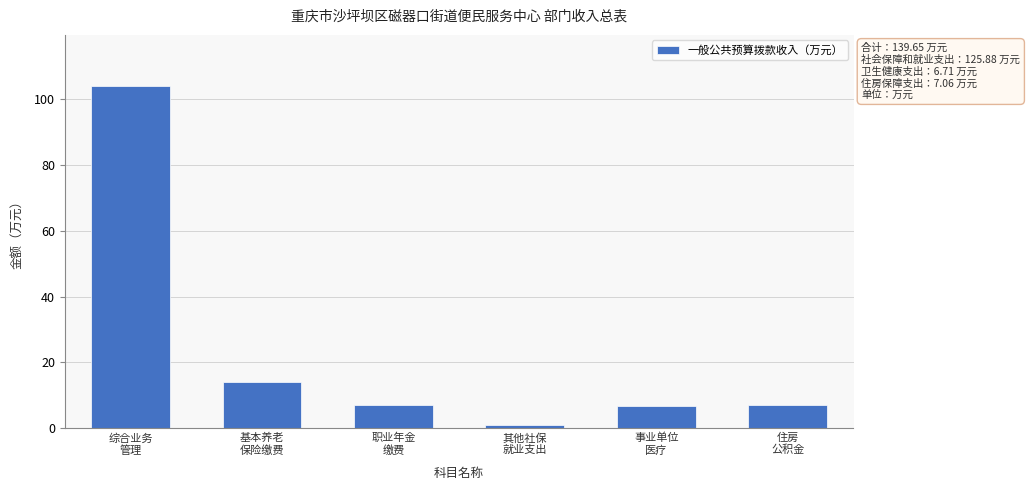

What is the greatest value displayed?

103.9